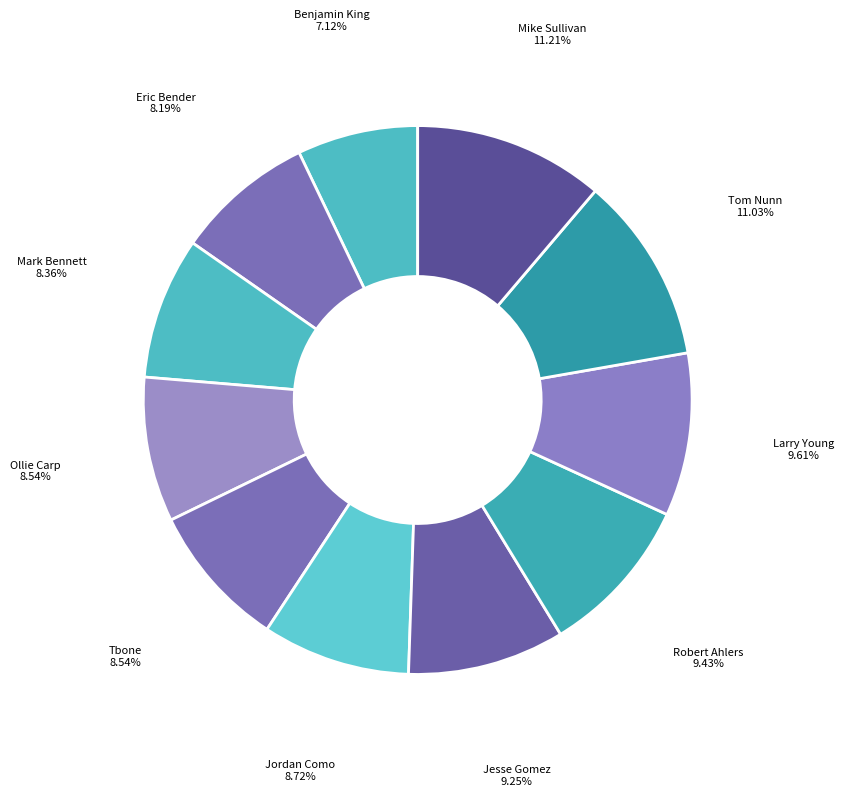

How many slices are in this pie chart?

11